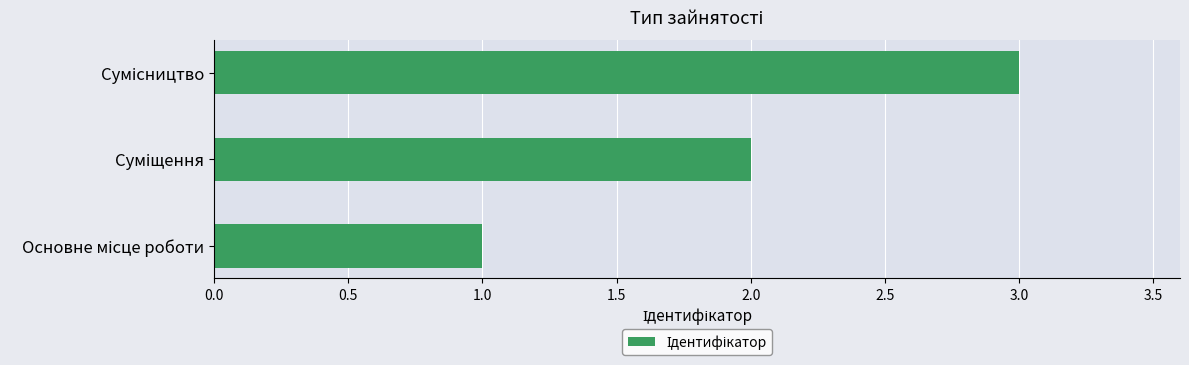

What is the sum of all values?

6